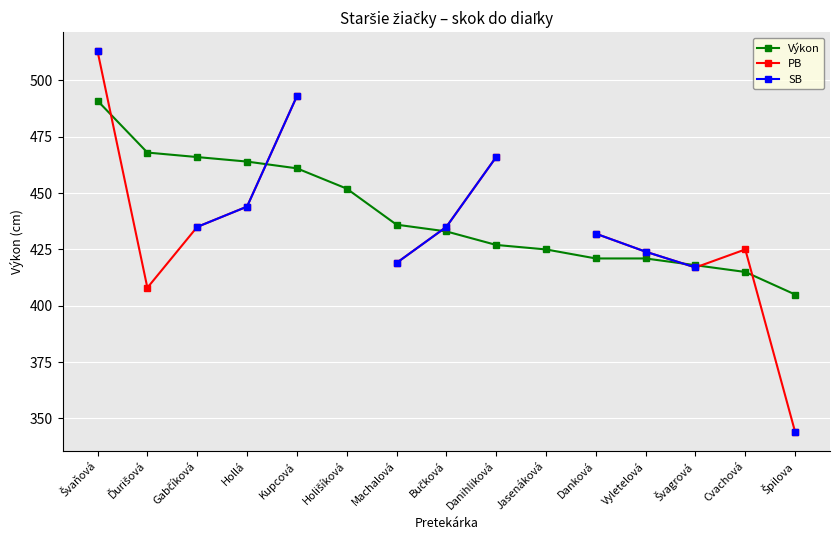

Which series has the largest total across all categories?

Výkon